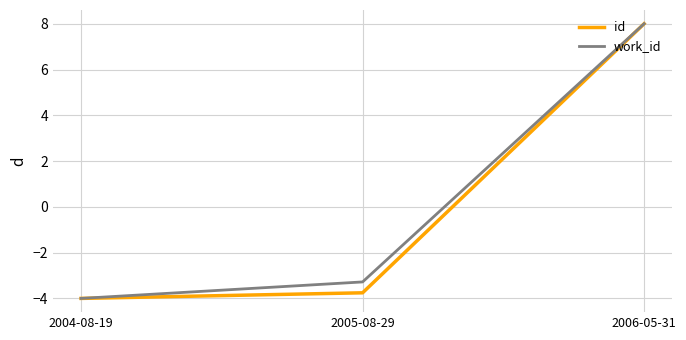

How many values in the id series are below -3?

2